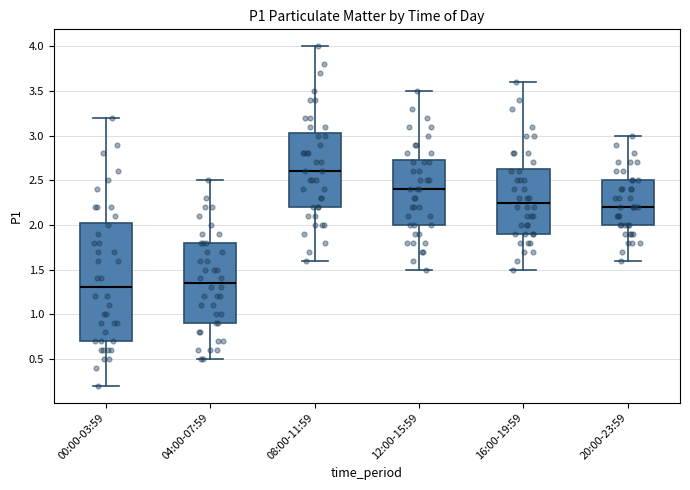

Which box's median line is the highest?

08:00-11:59